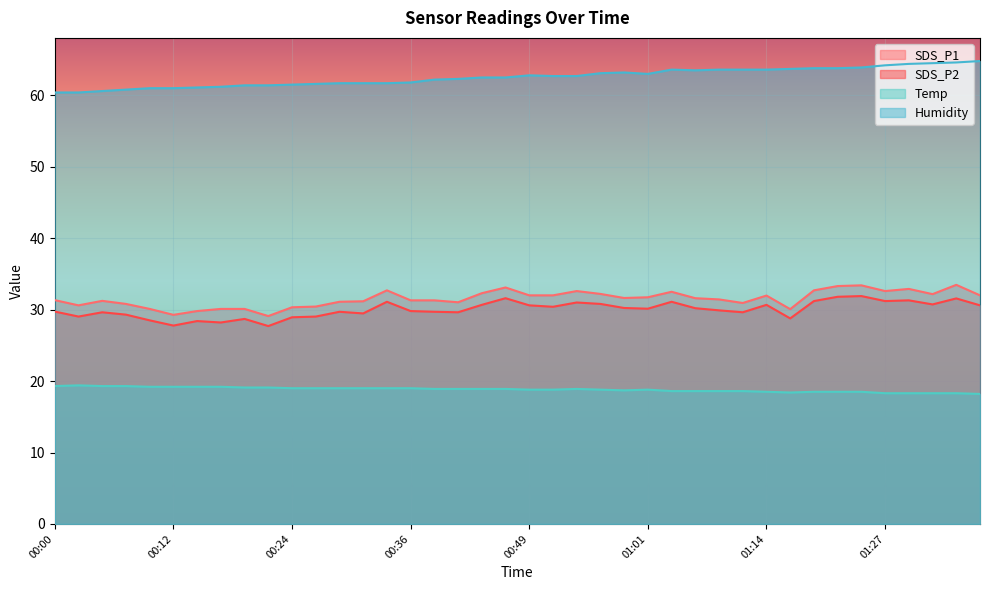

Reading left to right, what are all the values shown in this chart?

SDS_P1: 00:00=31.3	00:02=30.6	00:05=31.2	00:07=30.8	00:09=30.1	00:12=29.3	00:14=29.8	00:17=30.1	00:19=30.1	00:22=29.1	00:24=30.3	00:27=30.4	00:29=31.1	00:31=31.2	00:34=32.7	00:36=31.3	00:39=31.3	00:41=31.0	00:44=32.3	00:46=33.1	00:49=32.0	00:51=32.0	00:54=32.6	00:56=32.2	00:59=31.6	01:01=31.7	01:04=32.5	01:06=31.6	01:09=31.4	01:12=30.9	01:14=32.0	01:17=30.1	01:19=32.7	01:22=33.3	01:25=33.4	01:27=32.6	01:30=32.9	01:32=32.2	01:35=33.5	01:37=32.0
SDS_P2: 00:00=29.7	00:02=29.0	00:05=29.6	00:07=29.3	00:09=28.5	00:12=27.8	00:14=28.4	00:17=28.2	00:19=28.7	00:22=27.7	00:24=28.9	00:27=29.0	00:29=29.7	00:31=29.5	00:34=31.1	00:36=29.8	00:39=29.7	00:41=29.6	00:44=30.7	00:46=31.6	00:49=30.6	00:51=30.4	00:54=31.0	00:56=30.8	00:59=30.2	01:01=30.1	01:04=31.1	01:06=30.2	01:09=29.9	01:12=29.6	01:14=30.7	01:17=28.8	01:19=31.2	01:22=31.8	01:25=31.9	01:27=31.2	01:30=31.3	01:32=30.7	01:35=31.6	01:37=30.6
Temp: 00:00=19.3	00:02=19.4	00:05=19.3	00:07=19.3	00:09=19.2	00:12=19.2	00:14=19.2	00:17=19.2	00:19=19.1	00:22=19.1	00:24=19.0	00:27=19.0	00:29=19.0	00:31=19.0	00:34=19.0	00:36=19.0	00:39=18.9	00:41=18.9	00:44=18.9	00:46=18.9	00:49=18.8	00:51=18.8	00:54=18.9	00:56=18.8	00:59=18.7	01:01=18.8	01:04=18.6	01:06=18.6	01:09=18.6	01:12=18.6	01:14=18.5	01:17=18.4	01:19=18.5	01:22=18.5	01:25=18.5	01:27=18.3	01:30=18.3	01:32=18.3	01:35=18.3	01:37=18.2
Humidity: 00:00=60.4	00:02=60.4	00:05=60.6	00:07=60.8	00:09=61.0	00:12=61.0	00:14=61.1	00:17=61.2	00:19=61.4	00:22=61.4	00:24=61.5	00:27=61.6	00:29=61.7	00:31=61.7	00:34=61.7	00:36=61.8	00:39=62.2	00:41=62.3	00:44=62.5	00:46=62.5	00:49=62.8	00:51=62.7	00:54=62.7	00:56=63.1	00:59=63.2	01:01=63.0	01:04=63.6	01:06=63.5	01:09=63.6	01:12=63.6	01:14=63.6	01:17=63.7	01:19=63.8	01:22=63.8	01:25=63.9	01:27=64.2	01:30=64.4	01:32=64.5	01:35=64.6	01:37=64.8